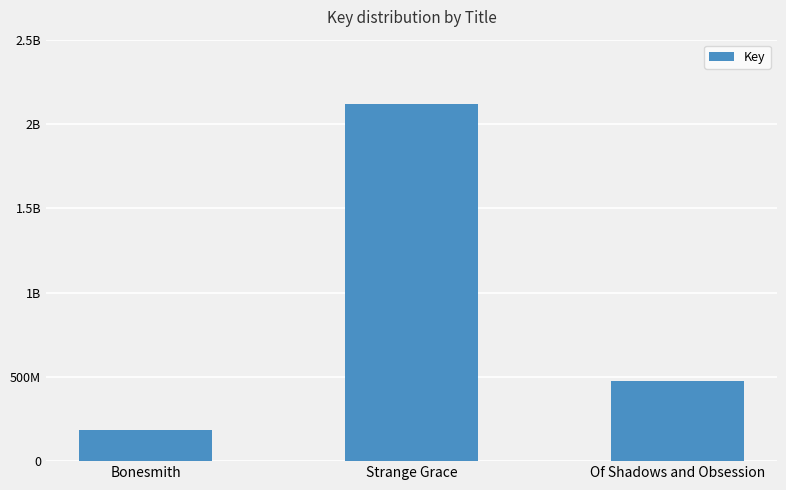

Reading left to right, transcribe all the data shown in this chart.

Bonesmith=186127377	Strange Grace=2120804902	Of Shadows and Obsession=473879885